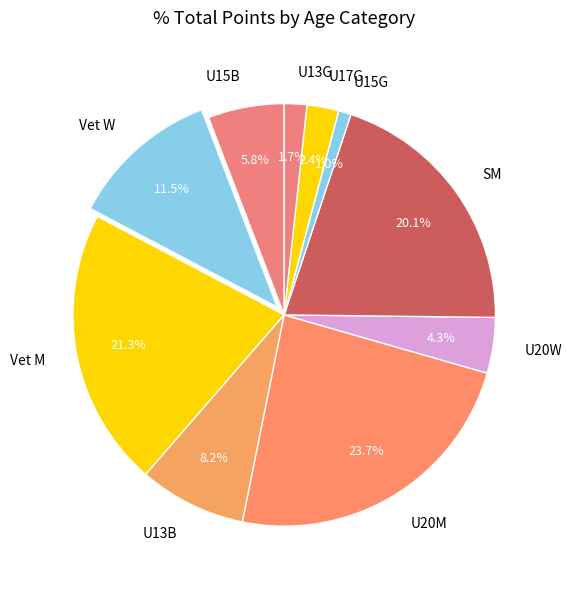

The U20M slice represents 1% of the pie. True or false?

False